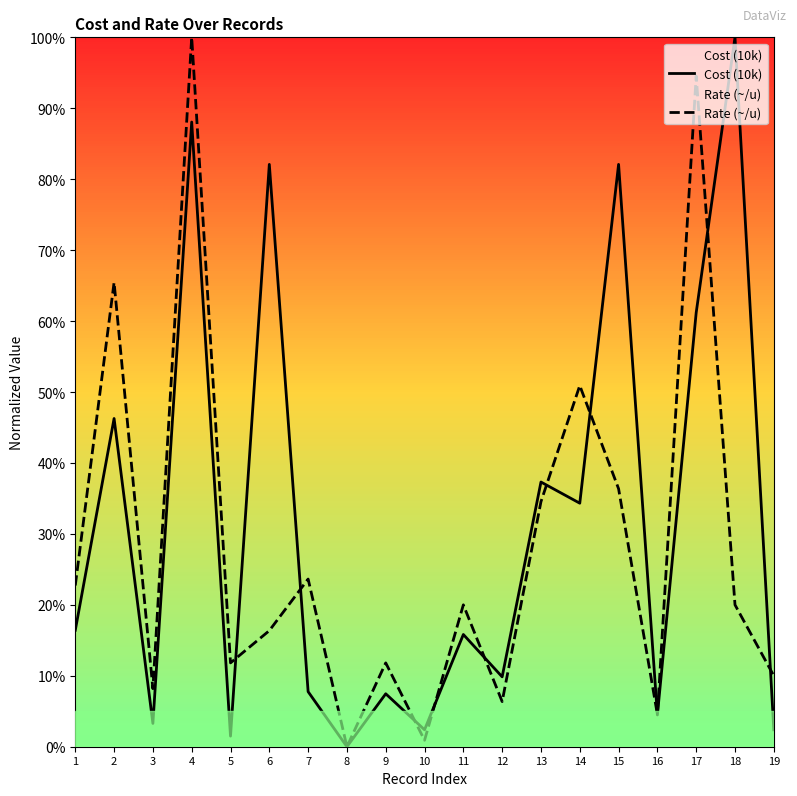

What value does the Cost (10k) series have at 10?

2.4